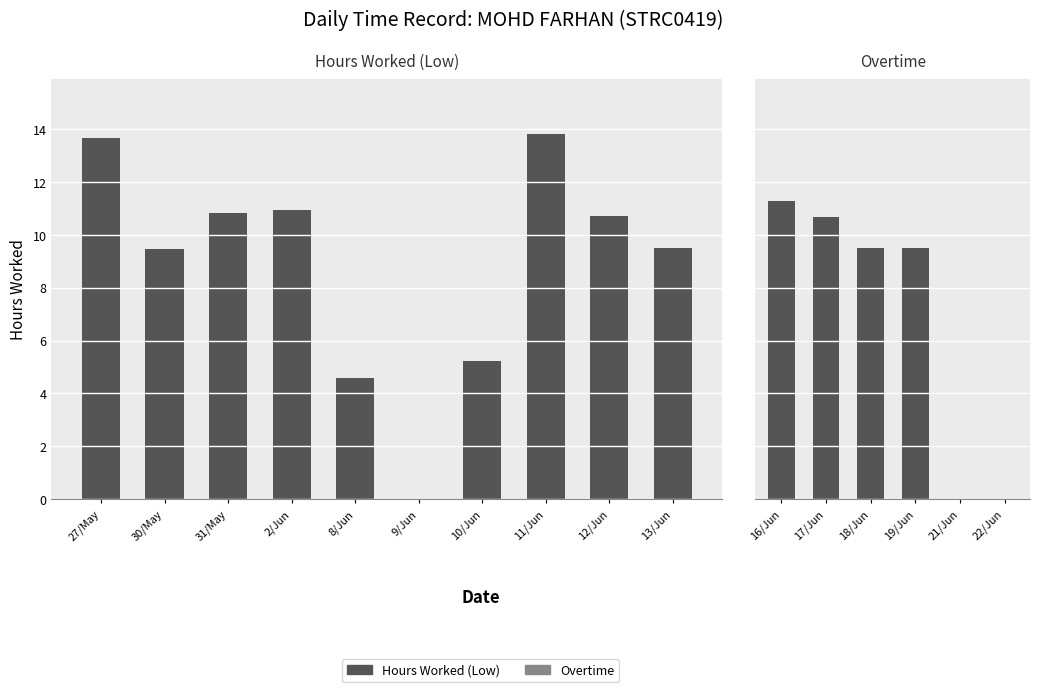

What is the sum of all values?

129.7